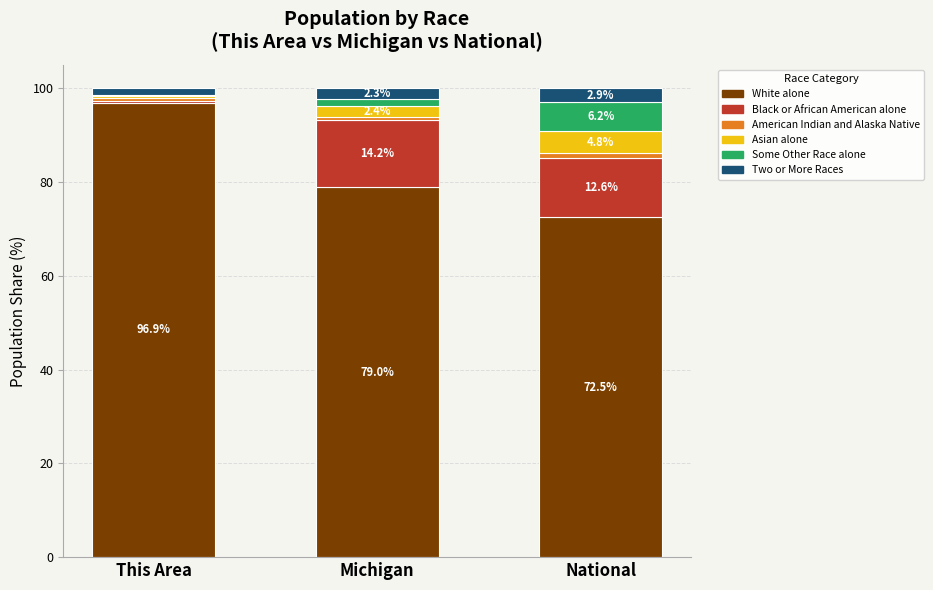

Where is White alone nearest to the value 84?

Michigan